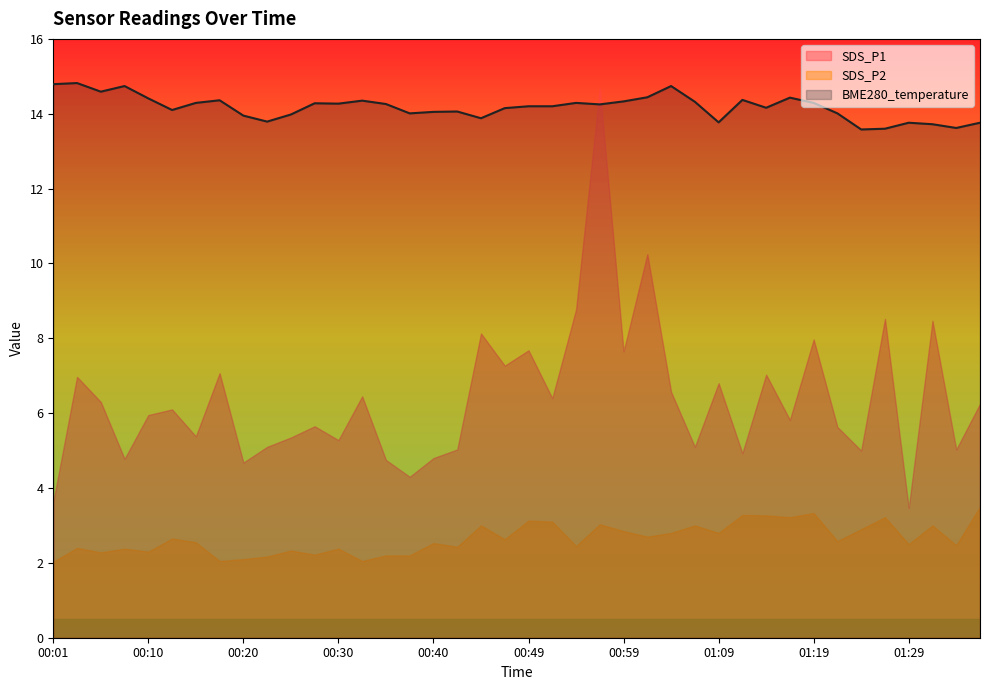

Reading left to right, list all the values displayed in this chart.

SDS_P1: 3.6	7.0	6.3	4.8	6.0	6.1	5.4	7.1	4.7	5.1	5.3	5.7	5.3	6.5	4.8	4.3	4.8	5.0	8.1	7.3	7.7	6.4	8.8	14.7	7.7	10.2	6.6	5.1	6.8	4.9	7.0	5.8	8.0	5.6	5.0	8.5	3.5	8.5	5.0	6.2
SDS_P2: 2.0	2.4	2.3	2.4	2.3	2.6	2.5	2.0	2.1	2.2	2.3	2.2	2.4	2.0	2.2	2.2	2.5	2.4	3.0	2.6	3.1	3.1	2.5	3.0	2.9	2.7	2.8	3.0	2.8	3.3	3.3	3.2	3.3	2.6	2.9	3.2	2.5	3.0	2.5	3.5
BME280_temperature: 14.8	14.8	14.6	14.7	14.4	14.1	14.3	14.4	13.9	13.8	14.0	14.3	14.3	14.3	14.3	14.0	14.1	14.1	13.9	14.2	14.2	14.2	14.3	14.2	14.3	14.4	14.7	14.3	13.8	14.4	14.2	14.4	14.3	14.0	13.6	13.6	13.8	13.7	13.6	13.8